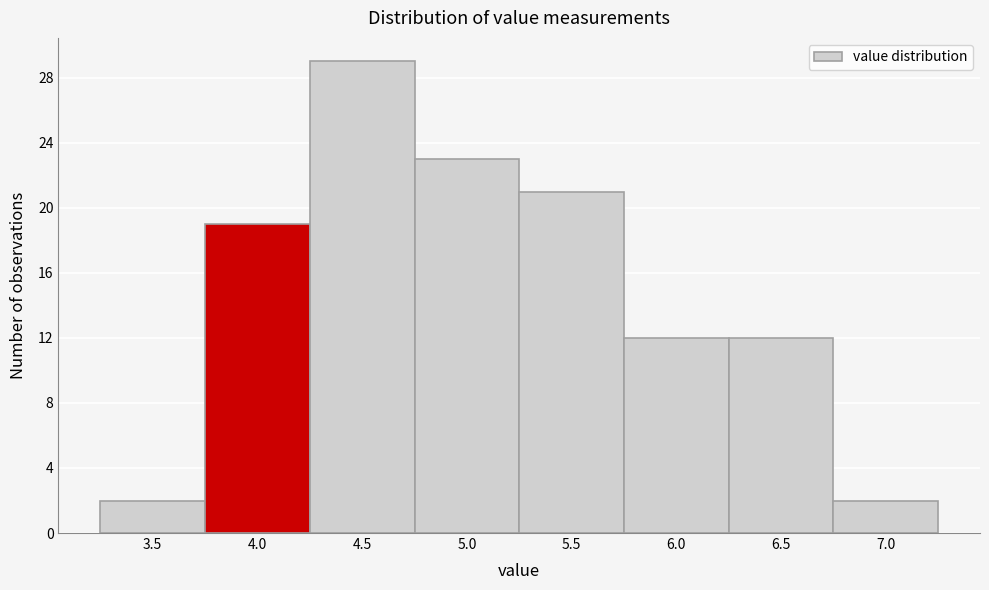

Reading right to left, extract all data points from this chart.

2	12	12	21	23	29	19	2